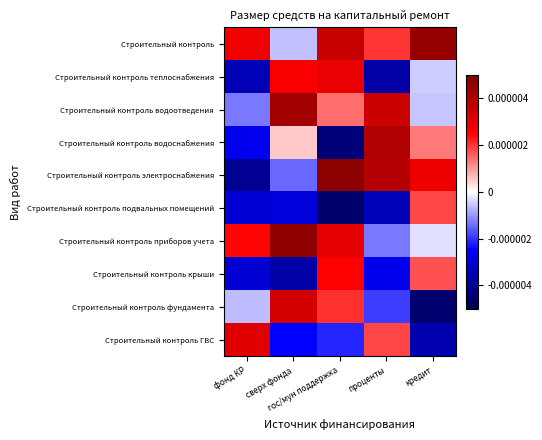

Reading left to right, list all the values displayed in this chart.

Строительный контроль: фонд КР=0.0	сверх фонда=-0.0	гос/мун поддержка=0.0	проценты=0.0	кредит=0.0
Строительный контроль теплоснабжения: фонд КР=-0.0	сверх фонда=0.0	гос/мун поддержка=0.0	проценты=-0.0	кредит=-0.0
Строительный контроль водоотведения: фонд КР=-0.0	сверх фонда=0.0	гос/мун поддержка=0.0	проценты=0.0	кредит=-0.0
Строительный контроль водоснабжения: фонд КР=-0.0	сверх фонда=0.0	гос/мун поддержка=-0.0	проценты=0.0	кредит=0.0
Строительный контроль электроснабжения: фонд КР=-0.0	сверх фонда=-0.0	гос/мун поддержка=0.0	проценты=0.0	кредит=0.0
Строительный контроль подвальных помещений: фонд КР=-0.0	сверх фонда=-0.0	гос/мун поддержка=-0.0	проценты=-0.0	кредит=0.0
Строительный контроль приборов учета: фонд КР=0.0	сверх фонда=0.0	гос/мун поддержка=0.0	проценты=-0.0	кредит=-0.0
Строительный контроль крыши: фонд КР=-0.0	сверх фонда=-0.0	гос/мун поддержка=0.0	проценты=-0.0	кредит=0.0
Строительный контроль фундамента: фонд КР=-0.0	сверх фонда=0.0	гос/мун поддержка=0.0	проценты=-0.0	кредит=-0.0
Строительный контроль ГВС: фонд КР=0.0	сверх фонда=-0.0	гос/мун поддержка=-0.0	проценты=0.0	кредит=-0.0